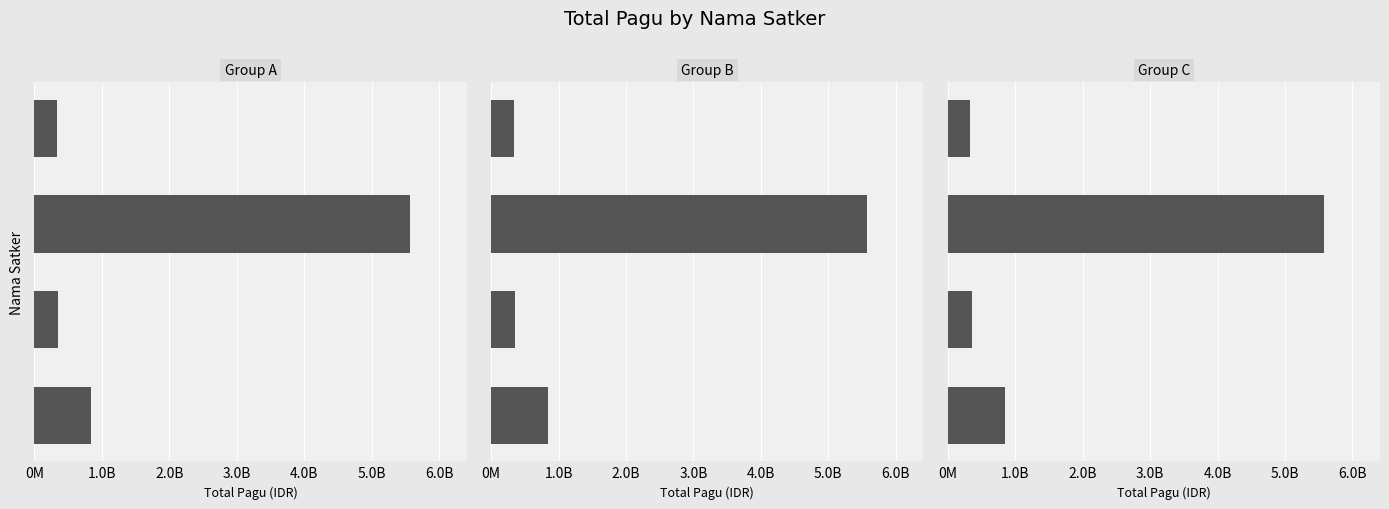

What is the value of the 1st bar from the left?

846300000